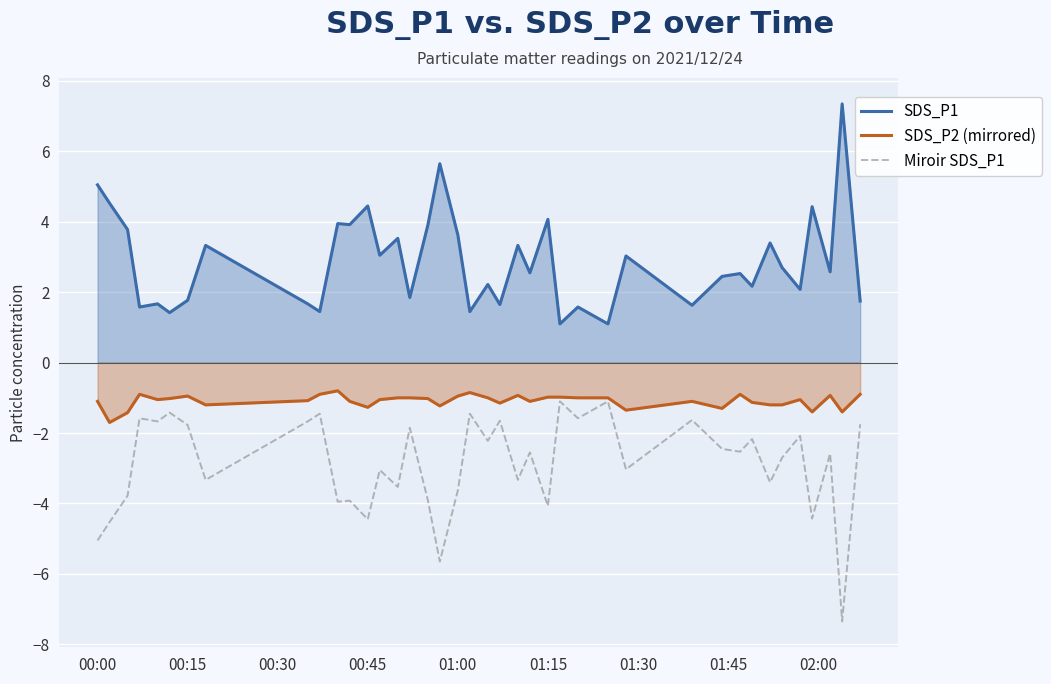

Reading right to left, extract all data points from this chart.

SDS_P1: 1.8	7.3	2.6	4.4	2.1	2.7	3.4	2.2	2.5	2.5	1.6	3.0	1.1	1.6	1.1	4.1	2.5	3.3	1.6	2.2	1.4	3.6	5.7	3.9	1.9	3.5	3.0	4.5	3.9	4.0	1.4	1.7	3.3	1.8	1.4	1.7	1.6	3.8	4.5	5.0
SDS_P2 (mirrored): -0.9	-1.4	-0.9	-1.4	-1.1	-1.2	-1.2	-1.1	-0.9	-1.3	-1.1	-1.4	-1.0	-1.0	-1.0	-1.0	-1.1	-0.9	-1.1	-1.0	-0.8	-0.9	-1.2	-1.0	-1.0	-1.0	-1.1	-1.3	-1.1	-0.8	-0.9	-1.1	-1.2	-0.9	-1.0	-1.1	-0.9	-1.4	-1.7	-1.1
Miroir SDS_P1: -1.8	-7.3	-2.6	-4.4	-2.1	-2.7	-3.4	-2.2	-2.5	-2.5	-1.6	-3.0	-1.1	-1.6	-1.1	-4.1	-2.5	-3.3	-1.6	-2.2	-1.4	-3.6	-5.7	-3.9	-1.9	-3.5	-3.0	-4.5	-3.9	-4.0	-1.4	-1.7	-3.3	-1.8	-1.4	-1.7	-1.6	-3.8	-4.5	-5.0